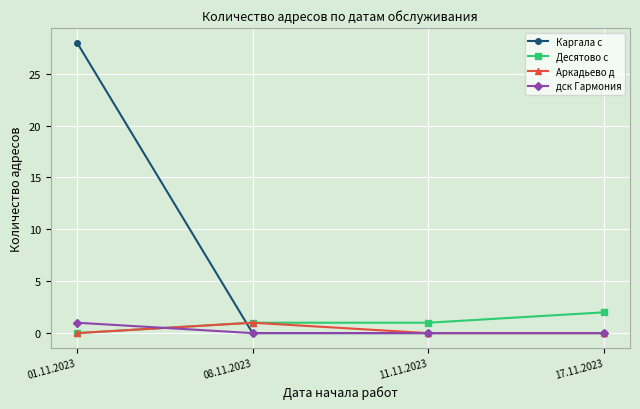

What is the total value across all series at 08.11.2023?

2